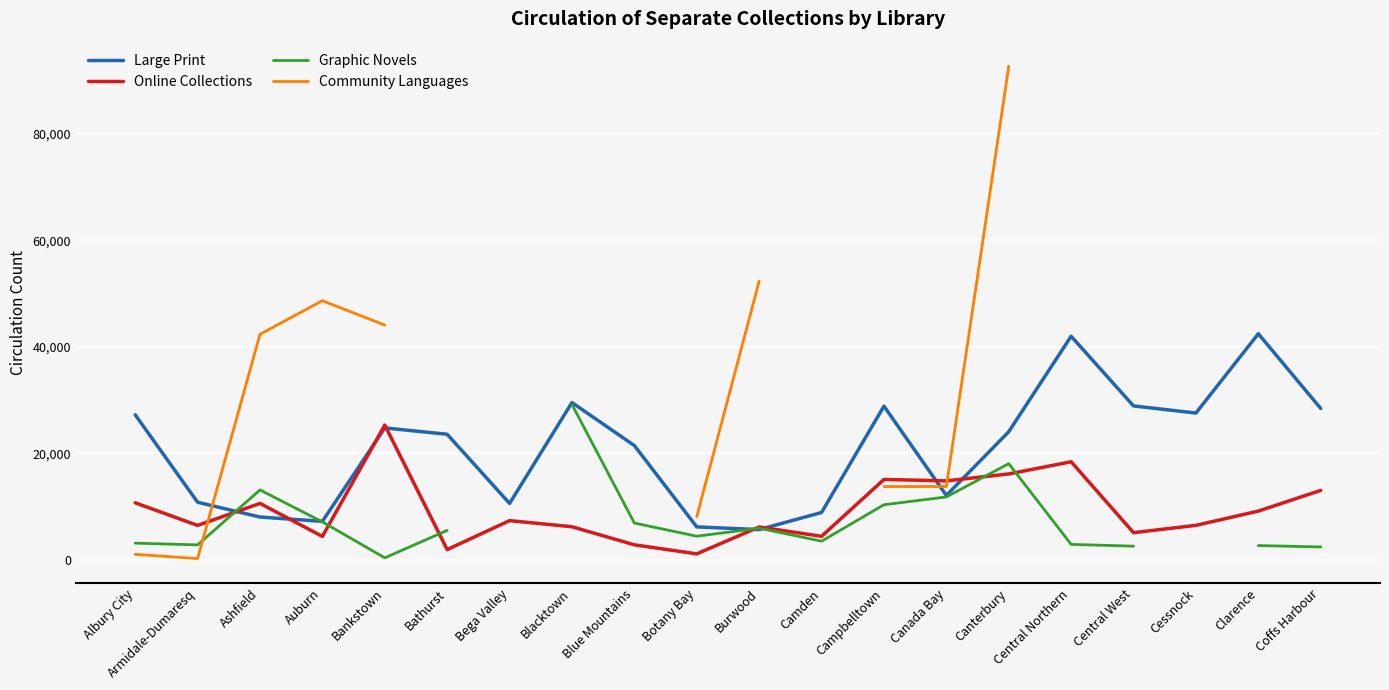

At which category is the sum across all series the highest?

Canterbury